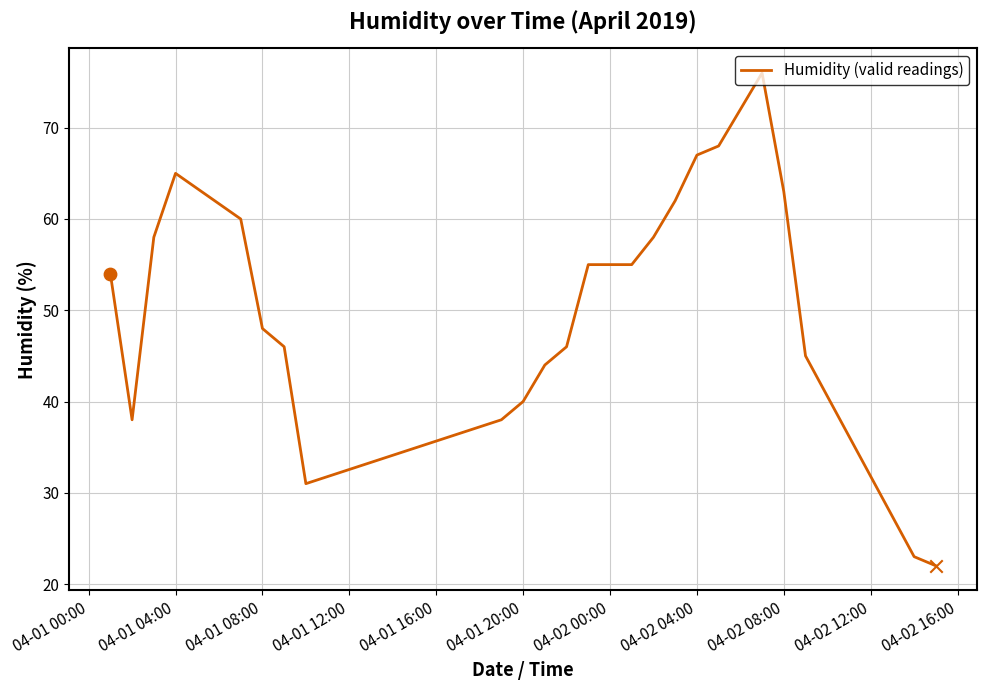

What is the greatest value displayed?

76